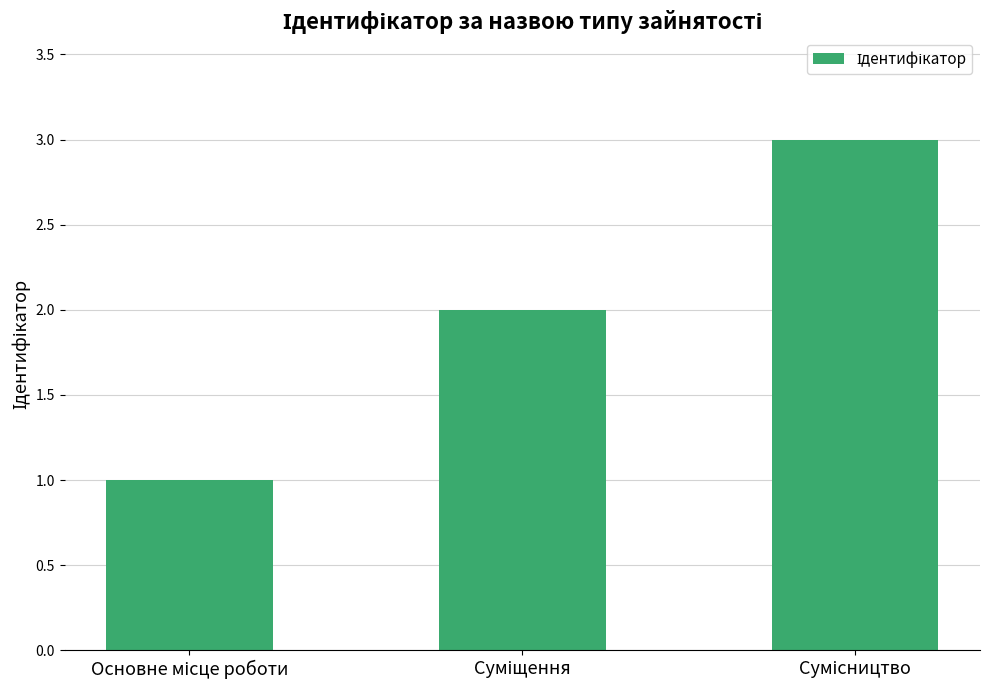

What is the maximum value shown in the chart?

3